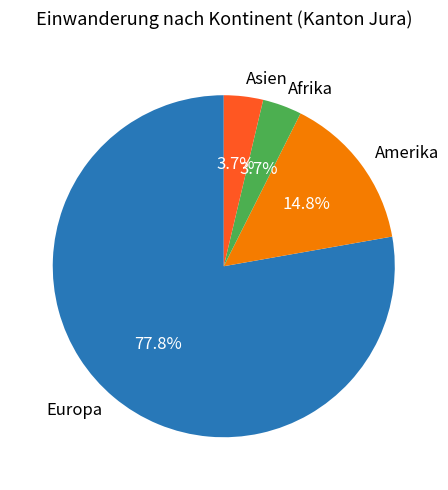

Which slice is the largest?

Europa